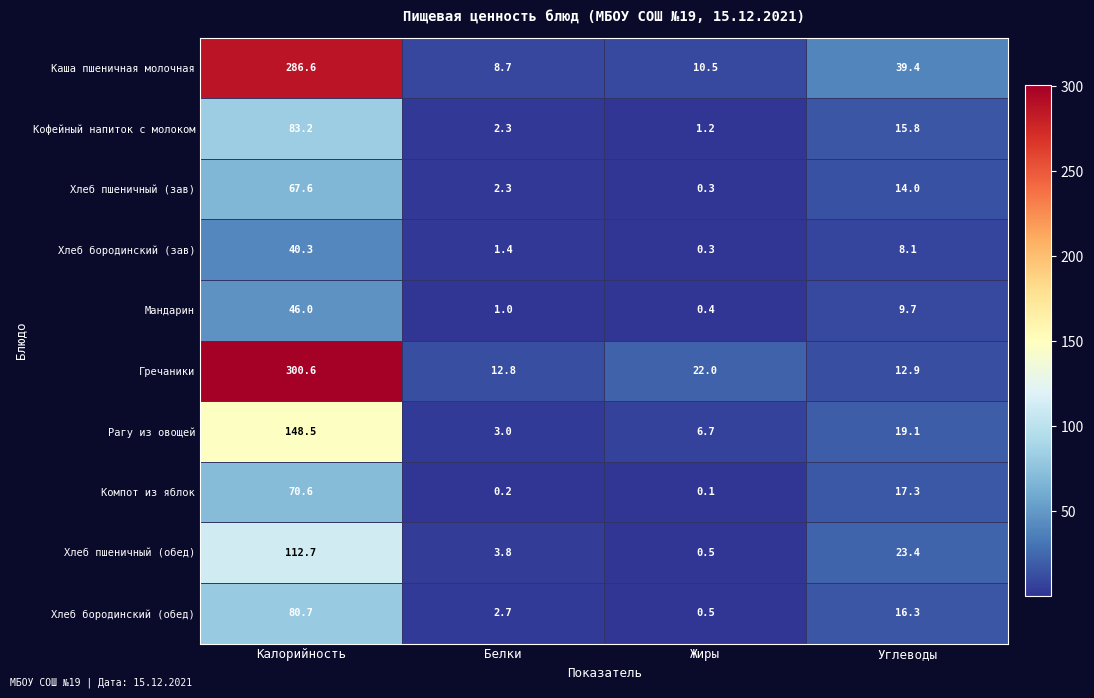

What is the maximum value shown in the chart?

300.6